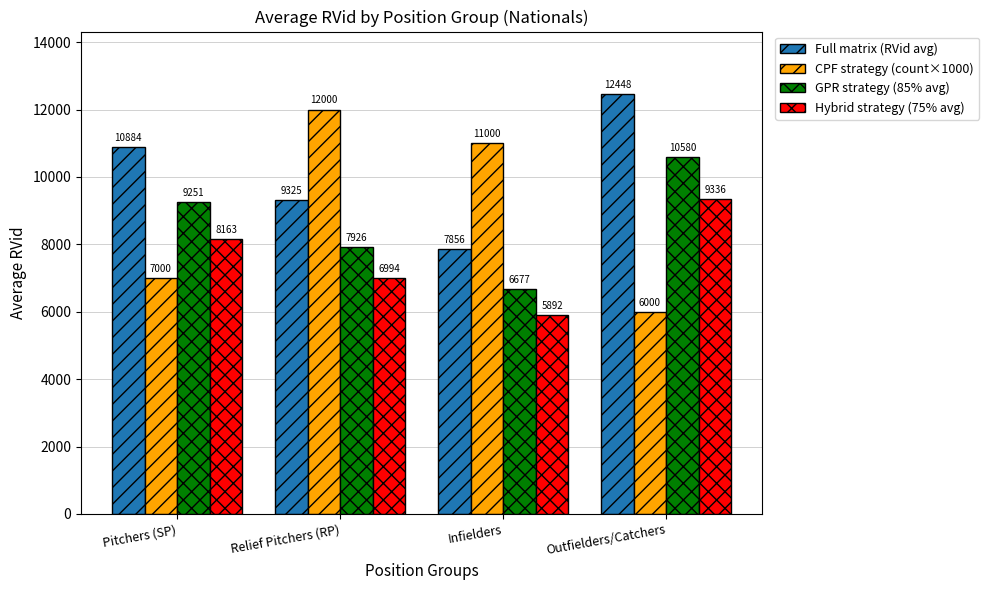

What is the sum of all CPF strategy (count×1000) values?

36000.0